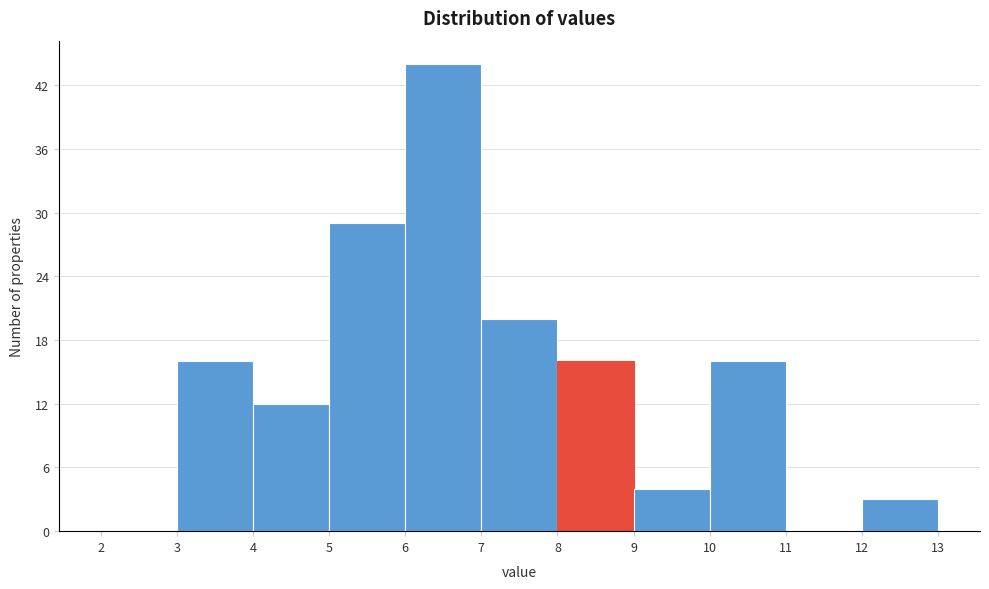

Over which range of the x-axis is the bar tallest?

6 to 7